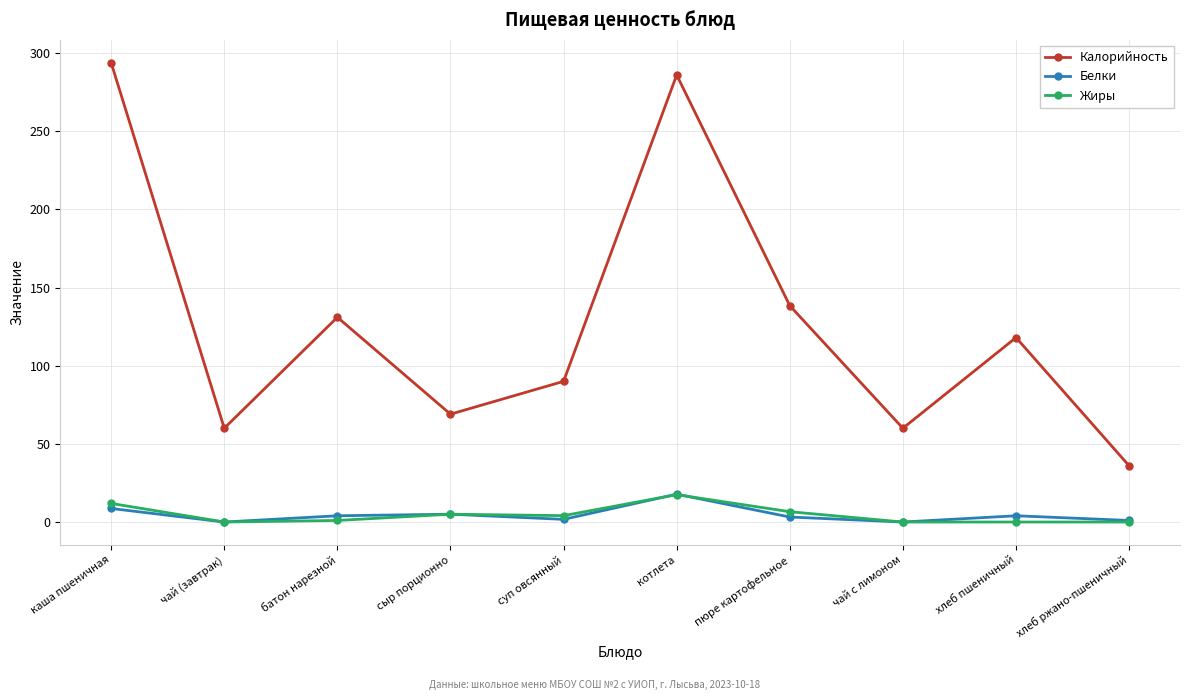

True or false: Калорийность and Белки cross at least once.

False